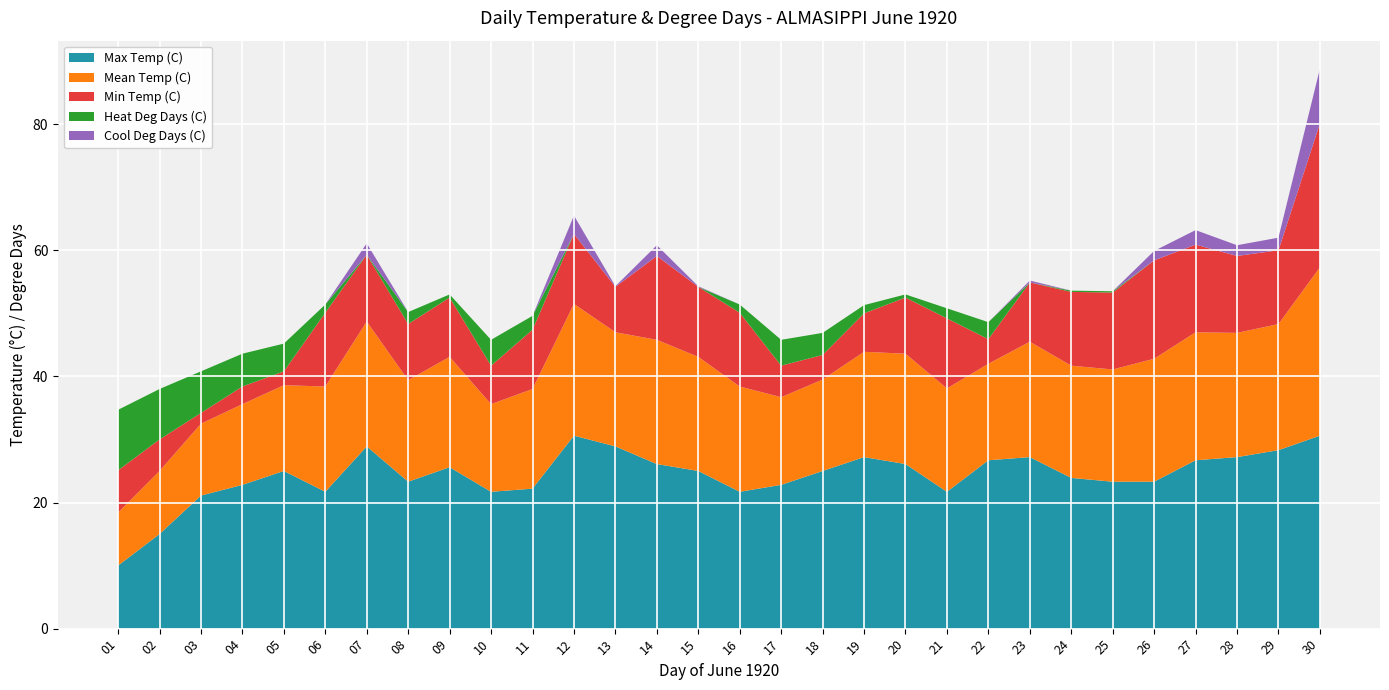

Reading left to right, list all the values displayed in this chart.

Max Temp (C): 10.0	15.0	21.1	22.8	25.0	21.7	28.9	23.3	25.6	21.7	22.2	30.6	28.9	26.1	25.0	21.7	22.8	25.0	27.2	26.1	21.7	26.7	27.2	23.9	23.3	23.3	26.7	27.2	28.3	30.6
Mean Temp (C): 8.4	10.0	11.4	12.8	13.6	16.7	19.8	16.1	17.5	13.9	15.8	20.9	18.1	19.7	18.1	16.7	13.9	14.5	16.7	17.5	16.4	15.3	18.3	17.8	17.8	19.5	20.3	19.7	20.0	26.7
Min Temp (C): 6.7	5.0	1.7	2.8	2.2	11.7	10.6	8.9	9.4	6.1	9.4	11.1	7.2	13.3	11.1	11.7	5.0	3.9	6.1	8.9	11.1	3.9	9.4	11.7	12.2	15.6	13.9	12.2	11.7	22.8
Heat Deg Days (C): 9.6	8.0	6.6	5.2	4.4	1.3	0.0	1.9	0.5	4.1	2.2	0.0	0.0	0.0	0.0	1.3	4.1	3.5	1.3	0.5	1.6	2.7	0.0	0.2	0.2	0.0	0.0	0.0	0.0	0.0
Cool Deg Days (C): 0.0	0.0	0.0	0.0	0.0	0.0	1.8	0.0	0.0	0.0	0.0	2.9	0.1	1.7	0.1	0.0	0.0	0.0	0.0	0.0	0.0	0.0	0.3	0.0	0.0	1.5	2.3	1.7	2.0	8.7